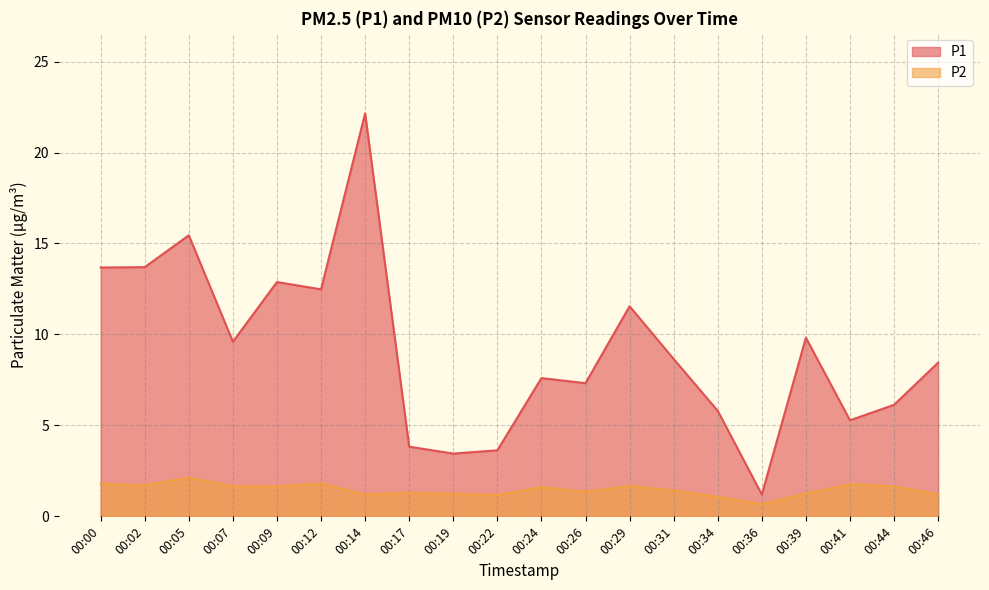

What is the smallest value displayed?

0.7